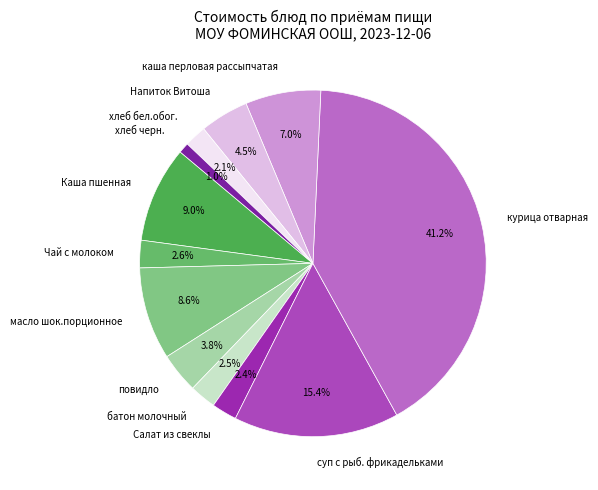

What percentage is NOT represented by суп с рыб. фрикадельками?

84.6%